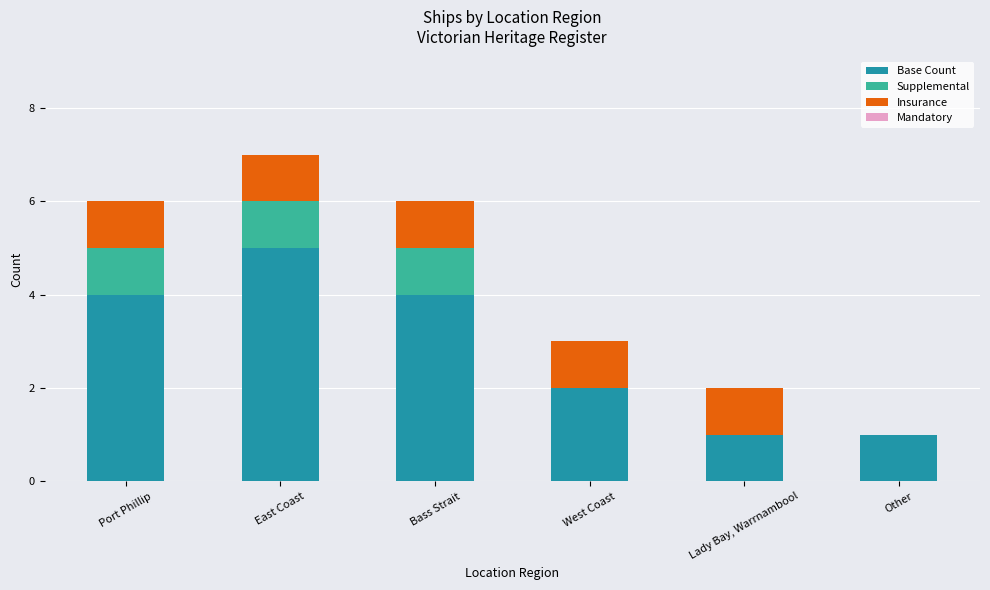

Are the bars horizontal?

No